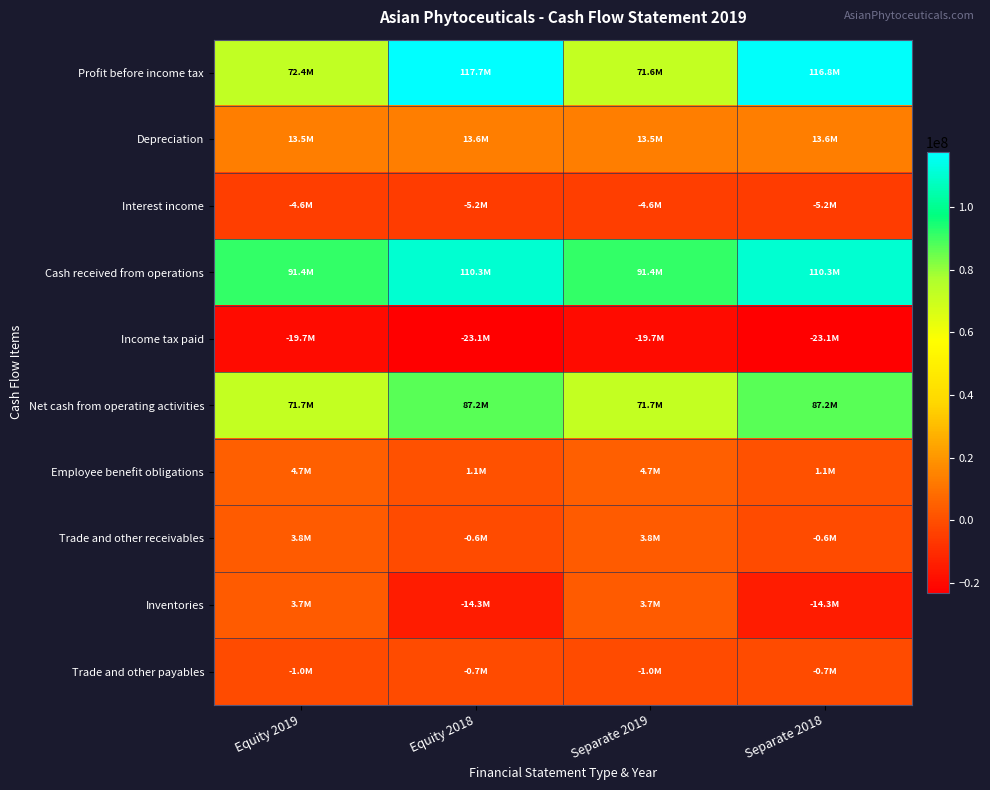

Which has a higher value, Separate 2019 or Separate 2018?

Separate 2018